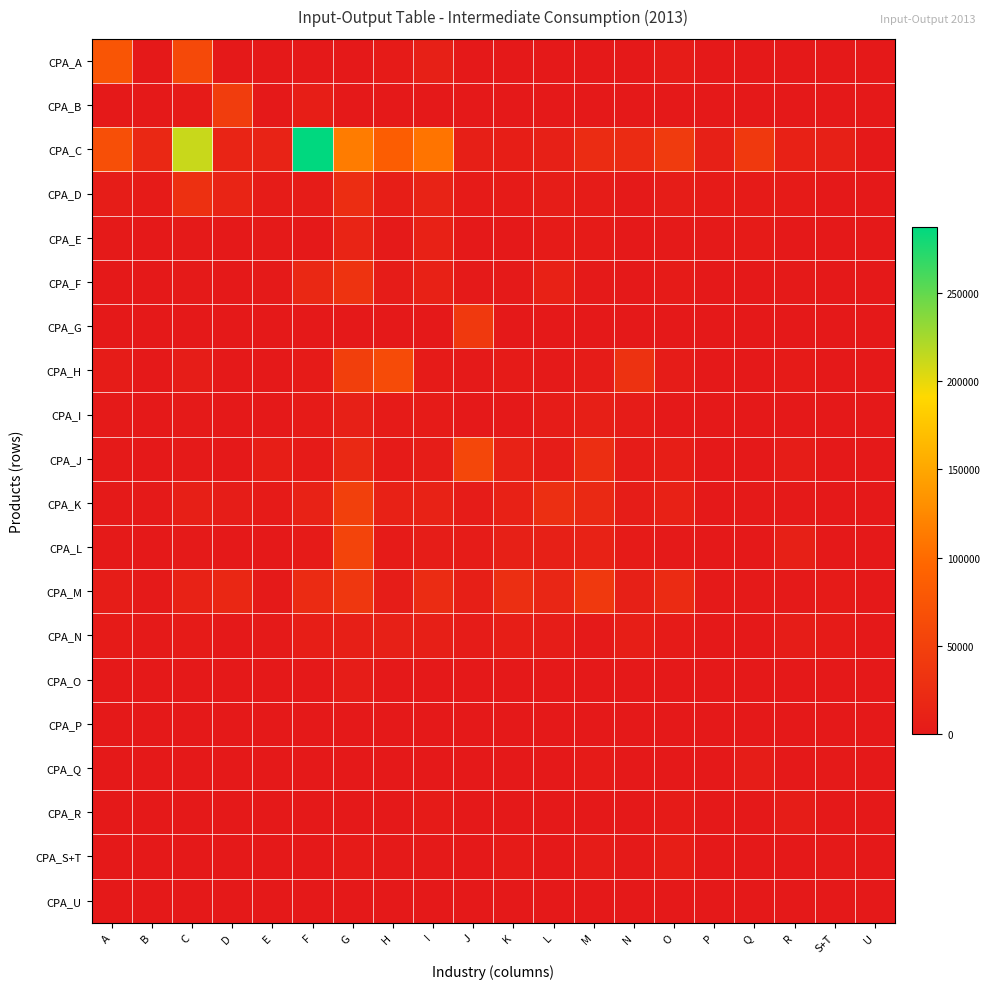

Reading right to left, list all the values displayed in this chart.

CPA_A: U=0	S+T=75	R=533	Q=603	P=707	O=3849	N=163	M=115	L=0	K=0	J=0	I=8964	H=3324	G=130	F=334	E=275	D=0	C=60030	B=0	A=74679
CPA_B: U=0	S+T=7	R=0	Q=19	P=46	O=195	N=5	M=259	L=0	K=21	J=0	I=0	H=473	G=424	F=6479	E=12	D=45142	C=3113	B=507	A=0
CPA_C: U=0	S+T=9116	R=10401	Q=39820	P=9101	O=42450	N=22079	M=24061	L=8803	K=6740	J=7537	I=107894	H=85277	G=114597	F=287094	E=12770	D=13676	C=211724	B=18982	A=67444
CPA_D: U=0	S+T=1052	R=2999	Q=3076	P=2708	O=4927	N=1291	M=4154	L=6151	K=2673	J=2270	I=12595	H=6992	G=25693	F=3620	E=4052	D=13463	C=29525	B=2914	A=5176
CPA_E: U=0	S+T=658	R=1024	Q=2255	P=1419	O=1797	N=699	M=2384	L=2781	K=485	J=376	I=9900	H=1635	G=14380	F=1014	E=1695	D=428	C=1653	B=145	A=1297
CPA_F: U=0	S+T=865	R=1774	Q=772	P=1001	O=2254	N=409	M=1975	L=10250	K=1201	J=1895	I=10060	H=4043	G=32386	F=19429	E=1122	D=712	C=1242	B=122	A=387
CPA_G: U=0	S+T=8	R=15	Q=9	P=10	O=62	N=148	M=100	L=42	K=23	J=40538	I=45	H=448	G=973	F=84	E=61	D=27	C=84	B=8	A=15
CPA_H: U=0	S+T=606	R=3157	Q=179	P=264	O=3394	N=31085	M=3630	L=1371	K=2386	J=1669	I=2402	H=62640	G=47949	F=2859	E=809	D=761	C=4756	B=862	A=4142
CPA_I: U=0	S+T=678	R=329	Q=391	P=437	O=1074	N=3601	M=7333	L=4155	K=619	J=653	I=2553	H=2528	G=8661	F=3043	E=157	D=130	C=1337	B=182	A=1334
CPA_J: U=0	S+T=1087	R=4614	Q=729	P=598	O=6938	N=4283	M=26250	L=4529	K=11691	J=57408	I=4615	H=3035	G=19708	F=2510	E=7123	D=464	C=2225	B=235	A=1345
CPA_K: U=0	S+T=955	R=1677	Q=1312	P=954	O=9956	N=5987	M=20720	L=27818	K=9548	J=4338	I=10735	H=9857	G=48458	F=11654	E=3090	D=4559	C=8105	B=2002	A=1816
CPA_L: U=0	S+T=829	R=8552	Q=216	P=656	O=1852	N=3044	M=11540	L=8969	K=9012	J=3897	I=5349	H=2553	G=54383	F=3010	E=284	D=93	C=2117	B=87	A=1526
CPA_M: U=0	S+T=2785	R=2003	Q=1530	P=1700	O=22074	N=9204	M=40471	L=16737	K=28377	J=7981	I=23594	H=5767	G=37466	F=22156	E=2178	D=18331	C=12318	B=1352	A=4516
CPA_N: U=0	S+T=2387	R=5031	Q=609	P=513	O=2751	N=6671	M=2128	L=5063	K=7235	J=3798	I=8057	H=9086	G=8288	F=7108	E=1305	D=806	C=2746	B=1484	A=2563
CPA_O: U=0	S+T=48	R=120	Q=26	P=50	O=61	N=301	M=1040	L=605	K=1057	J=157	I=474	H=493	G=5185	F=566	E=123	D=25	C=311	B=12	A=257
CPA_P: U=0	S+T=2	R=0	Q=9	P=27	O=22	N=1	M=22	L=1	K=11	J=2	I=3	H=12	G=9	F=3	E=2	D=1	C=1	B=0	A=2
CPA_Q: U=0	S+T=1238	R=433	Q=4586	P=123	O=76	N=550	M=2897	L=0	K=49	J=163	I=648	H=121	G=811	F=182	E=199	D=148	C=263	B=7	A=154
CPA_R: U=0	S+T=0	R=4873	Q=31	P=89	O=2903	N=389	M=94	L=3	K=24	J=353	I=2518	H=47	G=215	F=275	E=10	D=1	C=30	B=0	A=0
CPA_S+T: U=0	S+T=1588	R=451	Q=226	P=938	O=6643	N=1193	M=3577	L=88	K=2661	J=774	I=1222	H=1773	G=2736	F=337	E=166	D=493	C=423	B=127	A=169
CPA_U: U=0	S+T=0	R=0	Q=0	P=0	O=0	N=0	M=0	L=0	K=0	J=0	I=0	H=0	G=0	F=0	E=0	D=0	C=0	B=0	A=0